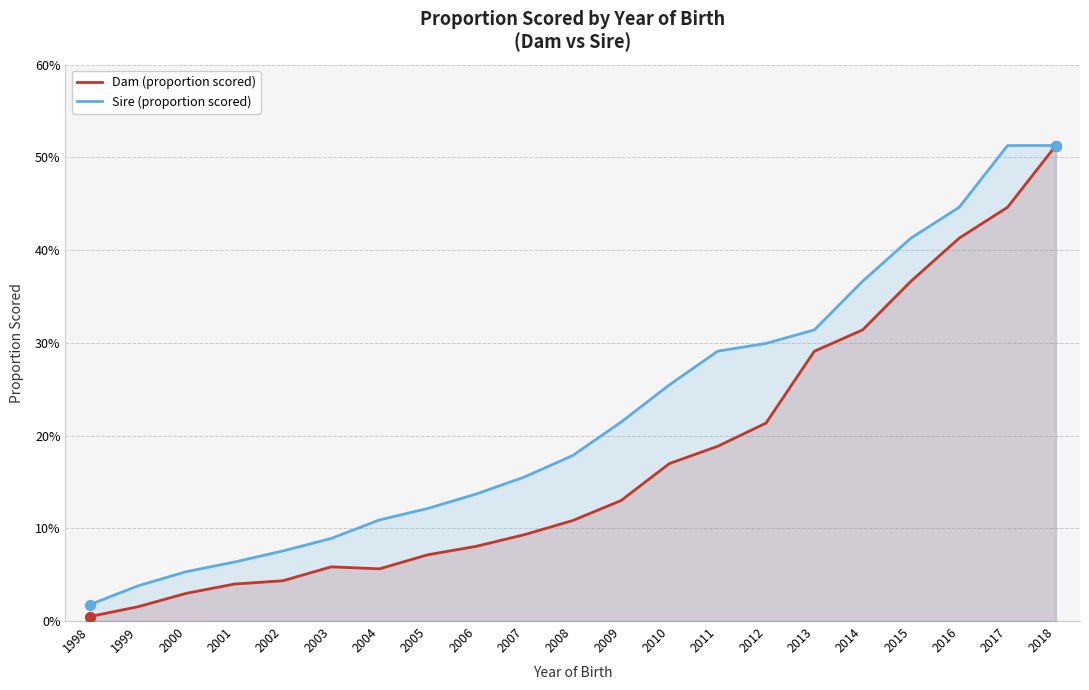

Which series has the largest total across all categories?

Sire (proportion scored)